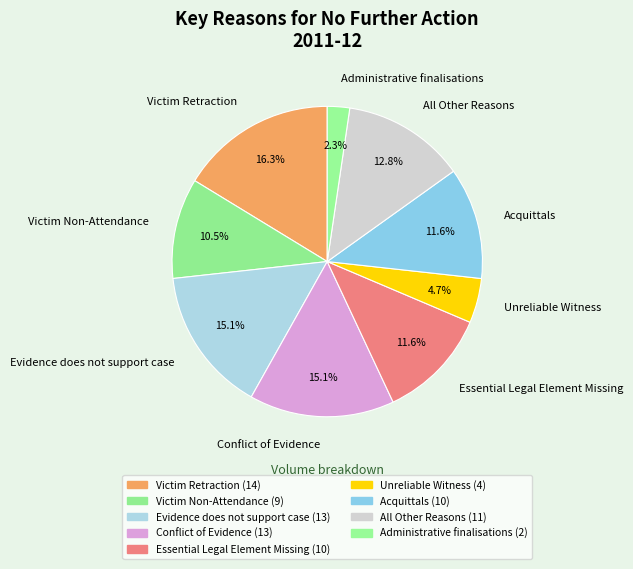

To the nearest percent, what is the difference between the largest and smallest slice percentages?

14%